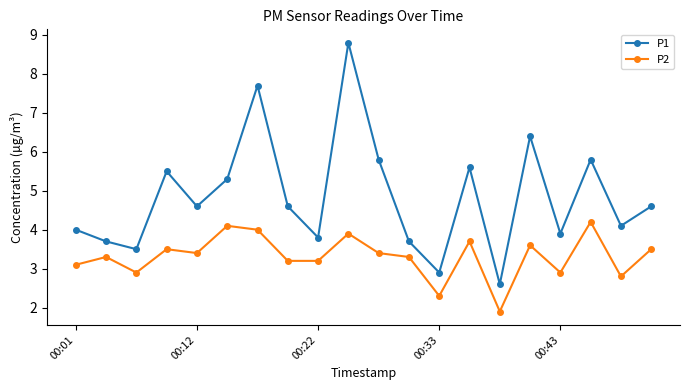

What is the greatest value displayed?

8.8